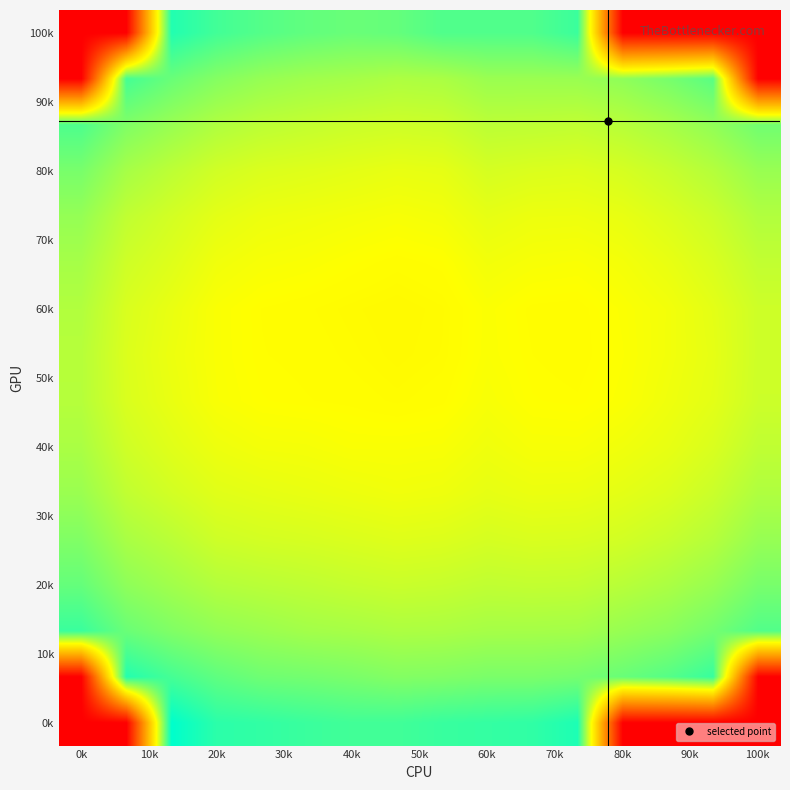

At how many categories does at least one series exceed 2?

16